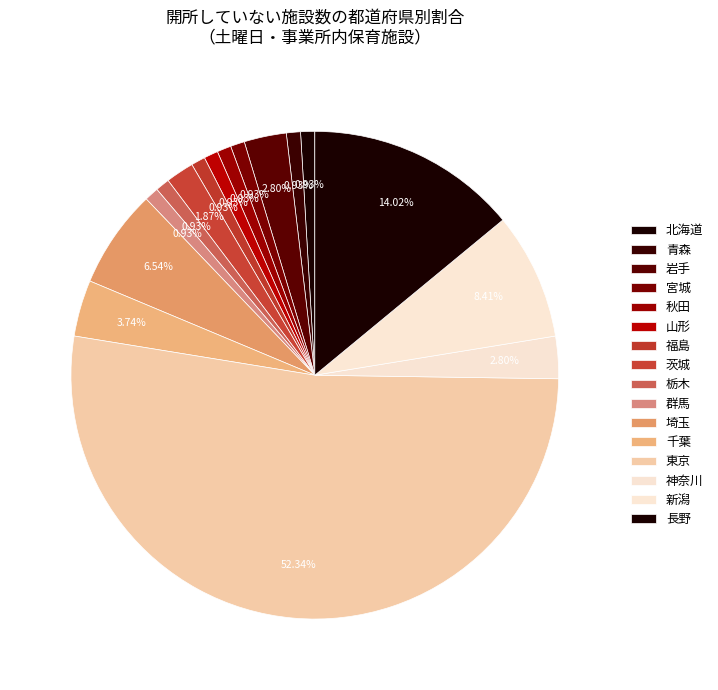

Which slice is the largest?

東京